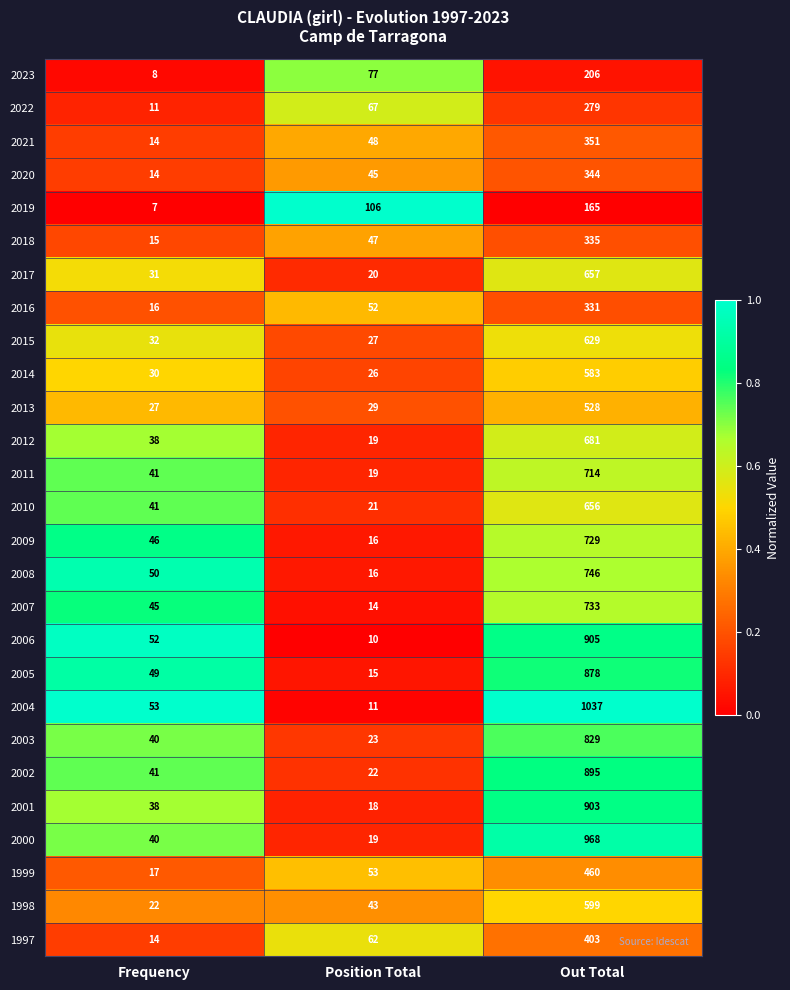

At which category is the sum across all series the highest?

Out Total